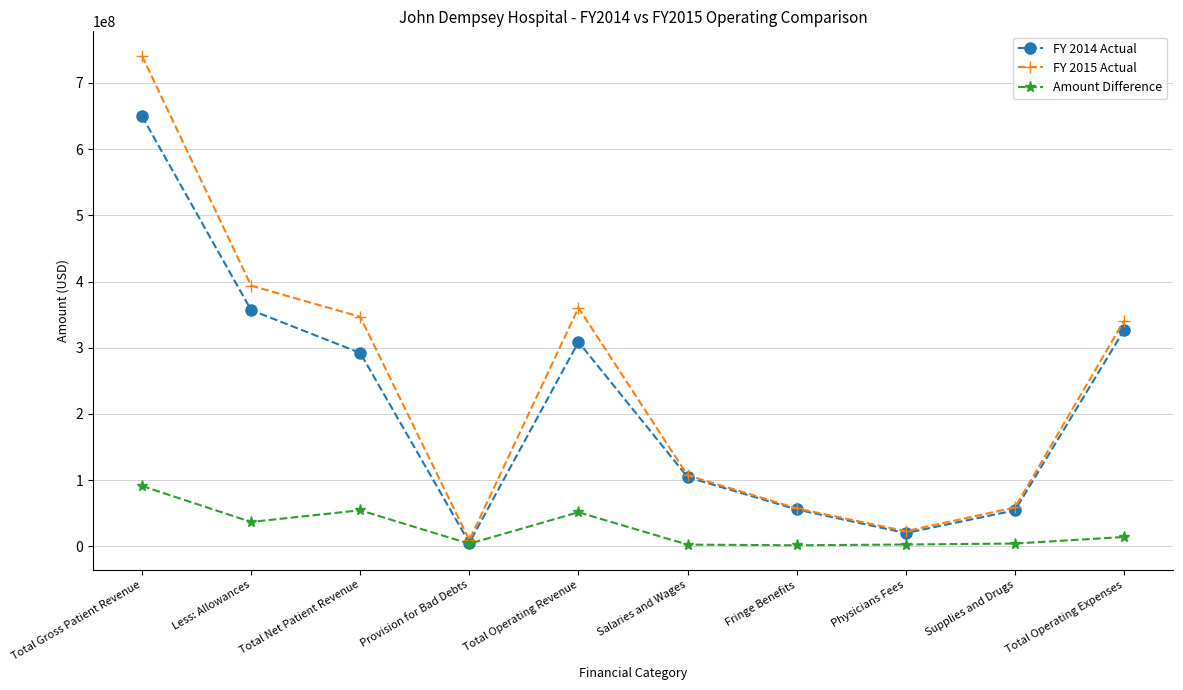

What is the average value of the FY 2015 Actual series?

243833007